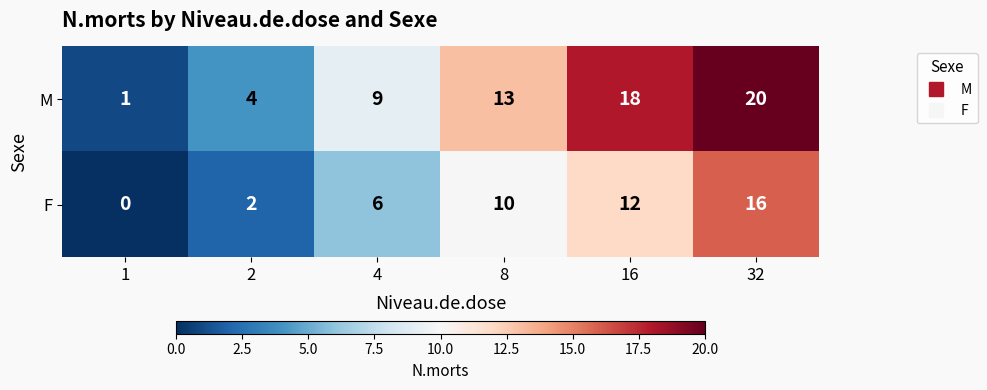

At how many categories does at least one series exceed 12?

3